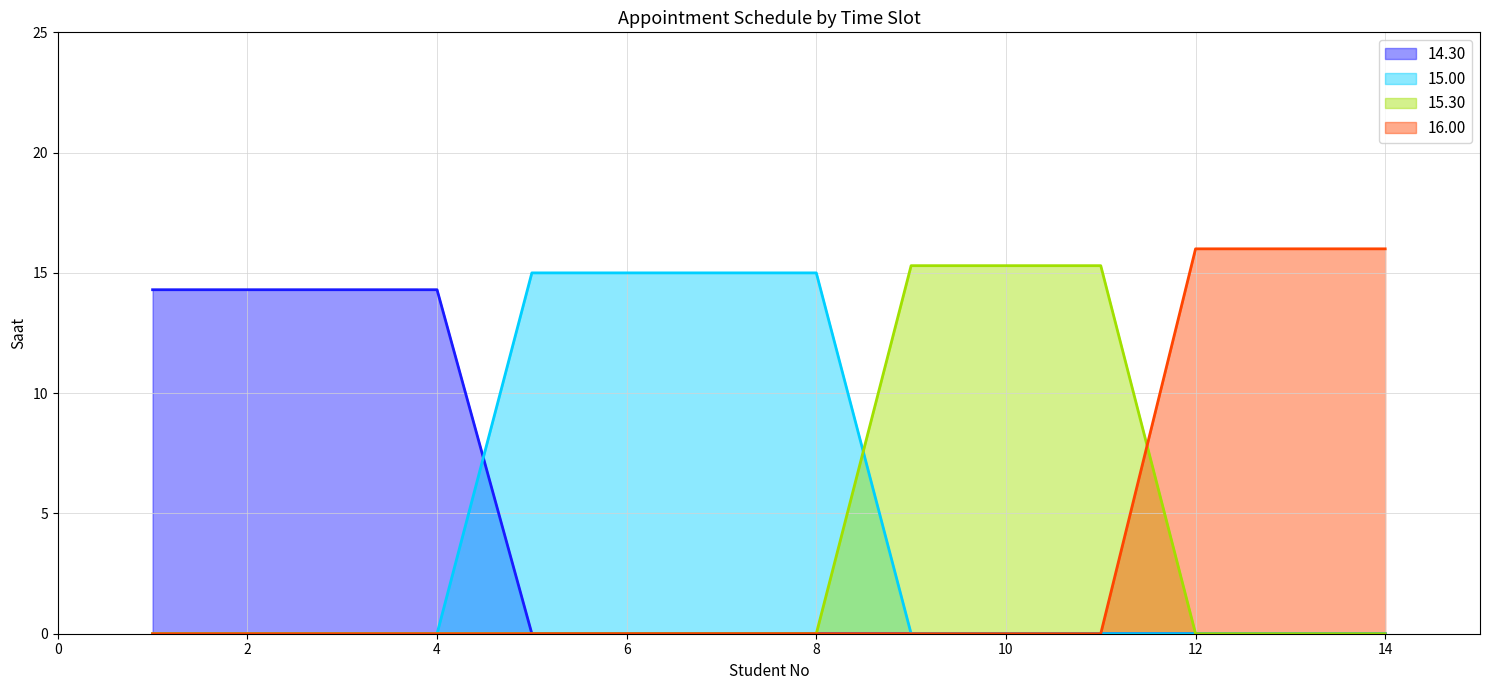

True or false: 14.30 and 15.30 cross at least once.

False